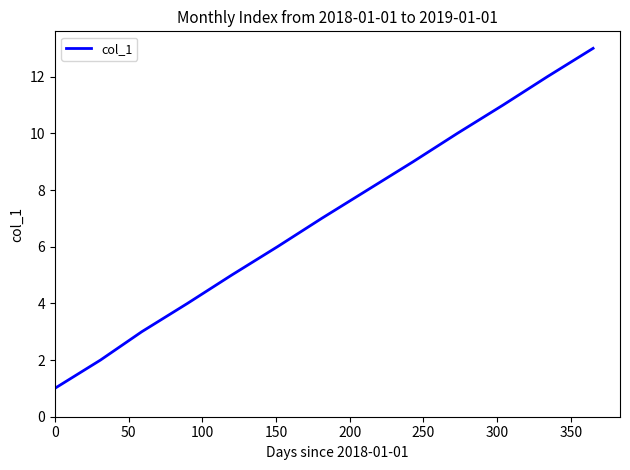

What is the difference between the maximum and minimum values?

12